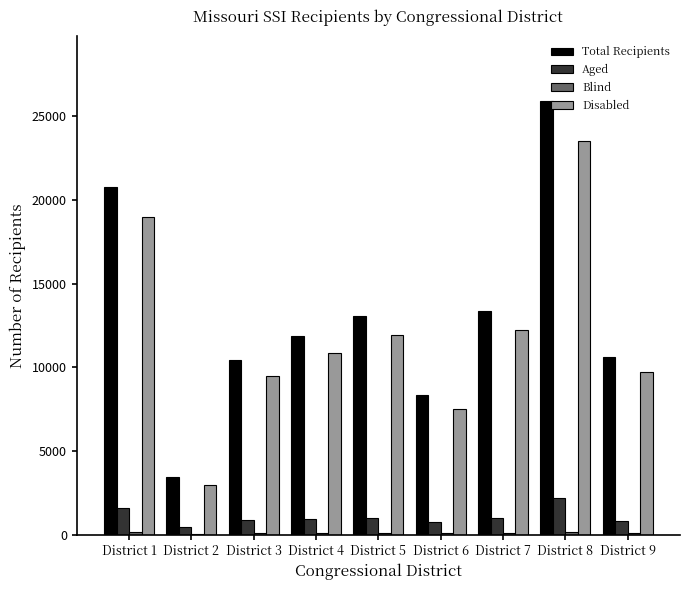

What is the maximum value for Total Recipients?

25907